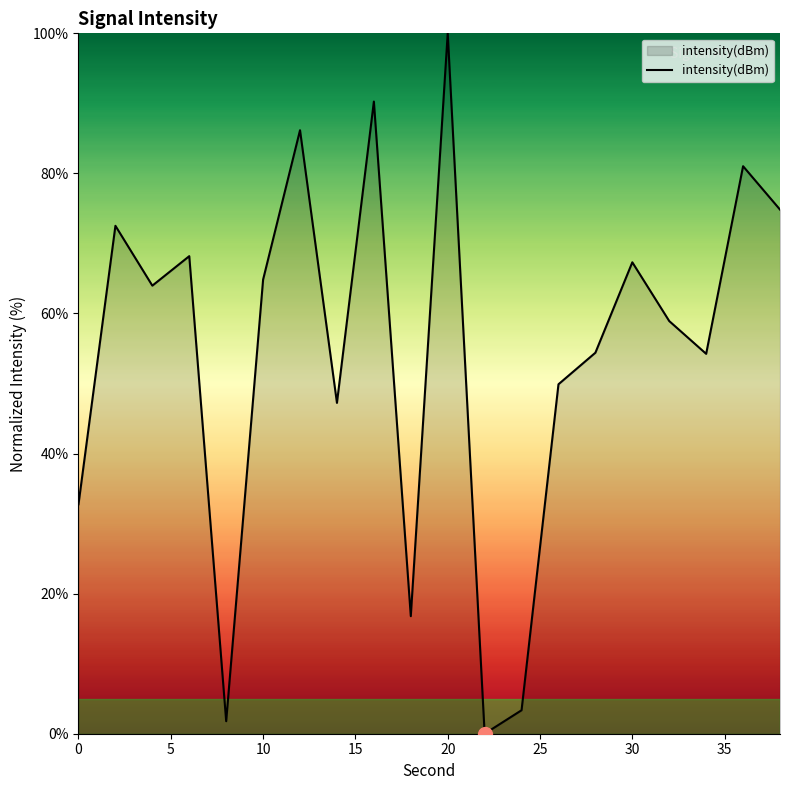

What is the greatest value displayed?

100.0